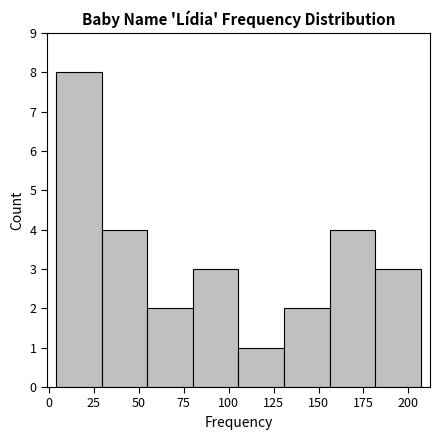

How tall is the bar that spans 155 to 180 on the x-axis? Neither the bar edges nor the heights are printed on the chart, so give them approximately, as read against the axes.

4